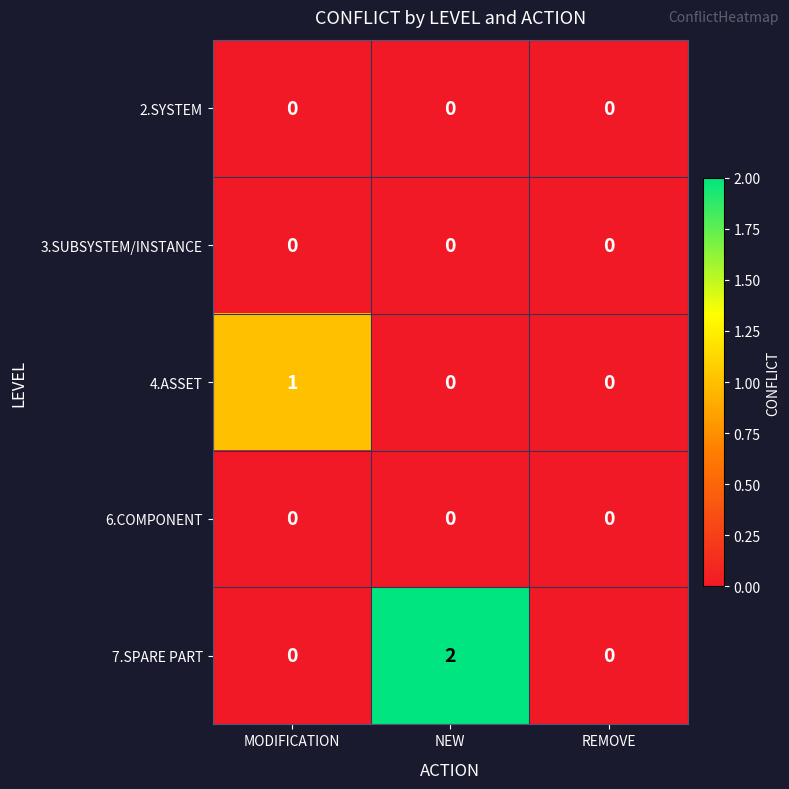

The 4.ASSET series shows 0 at REMOVE. True or false?

True